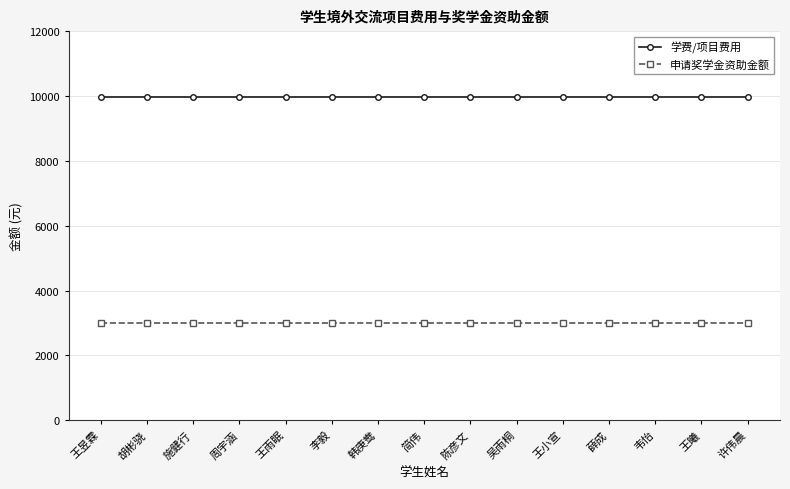

How many series are shown in this chart?

2